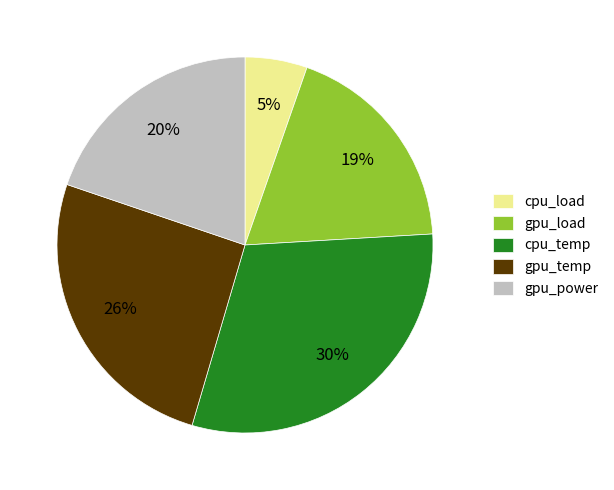

To the nearest percent, what is the average slice percentage?

20%